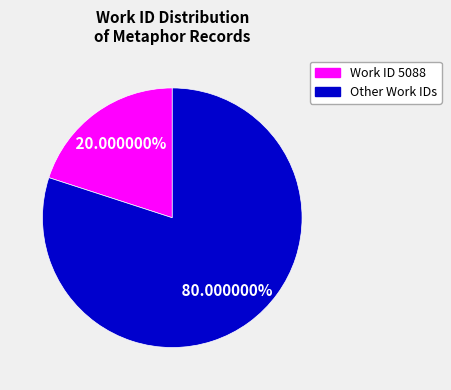

Is there a majority slice in this chart?

Yes